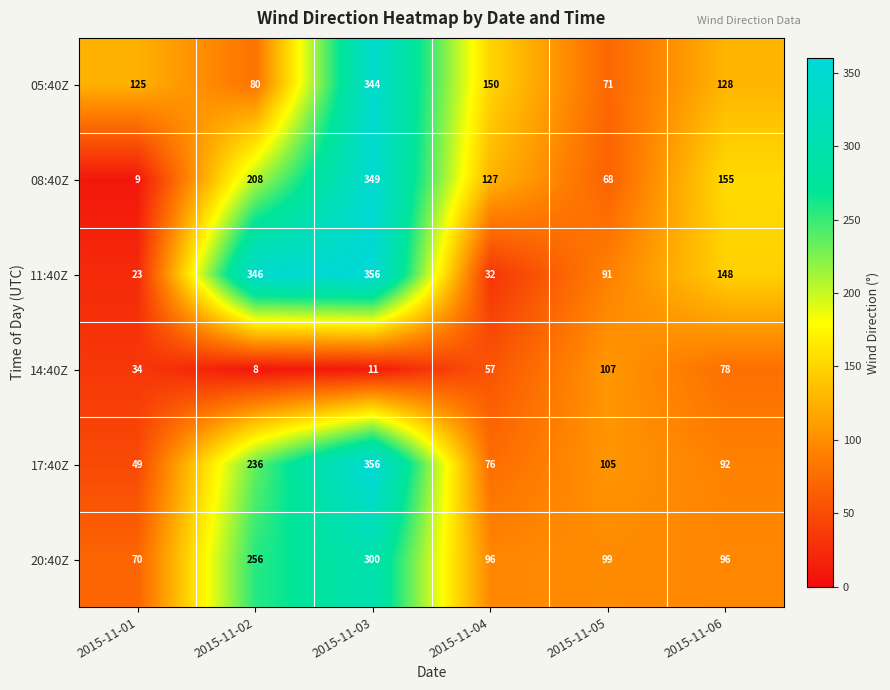

At which category is the sum across all series the highest?

2015-11-03